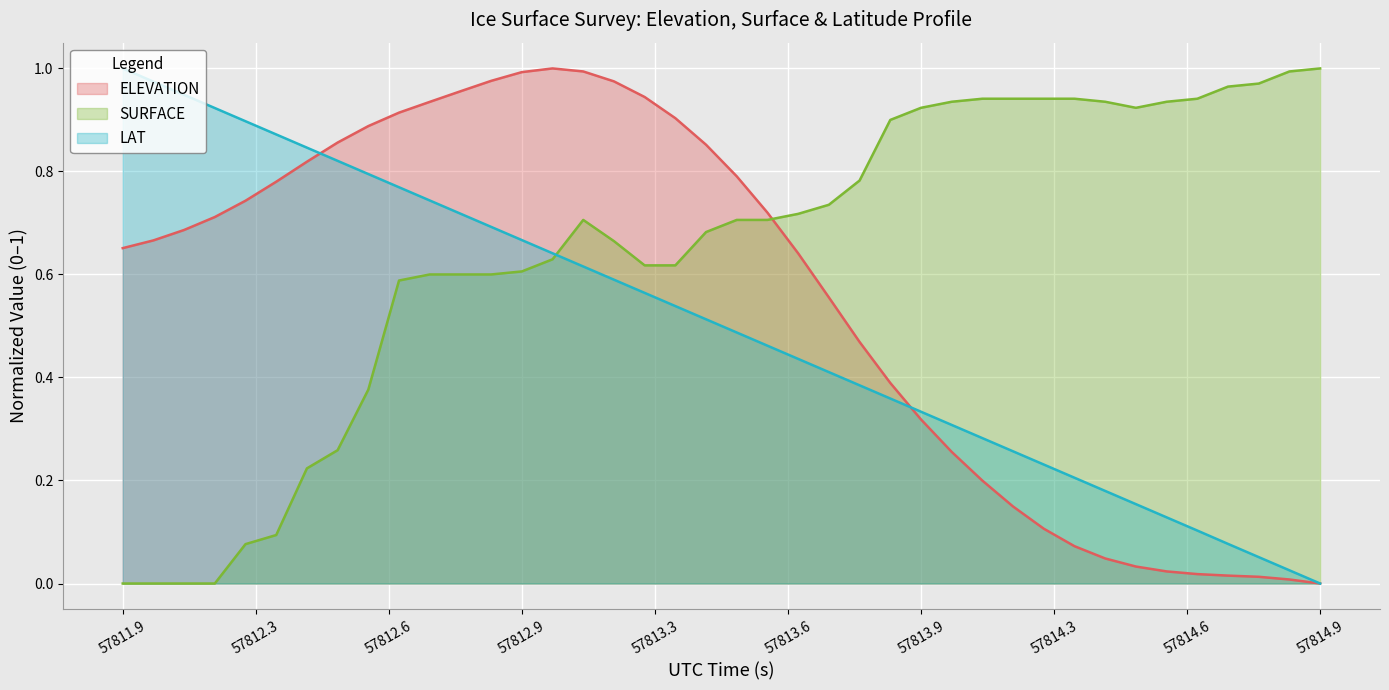

List the series in order of their overall mean, highest first.

SURFACE, ELEVATION, LAT